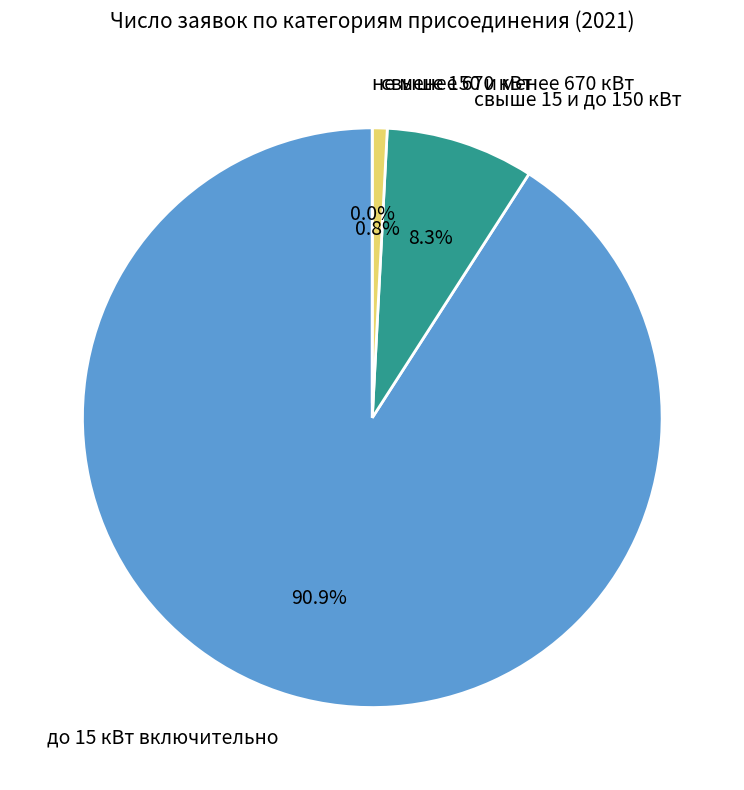

True or false: до 15 кВт включительно accounts for 77% of the total.

False